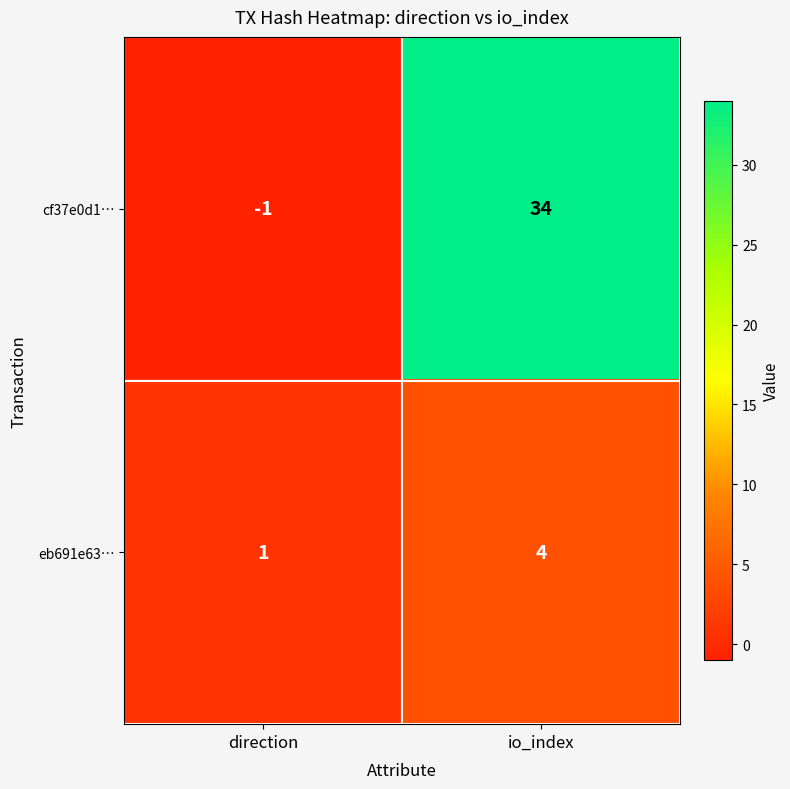

Rank the categories by eb691e63… value from highest to lowest.

io_index, direction